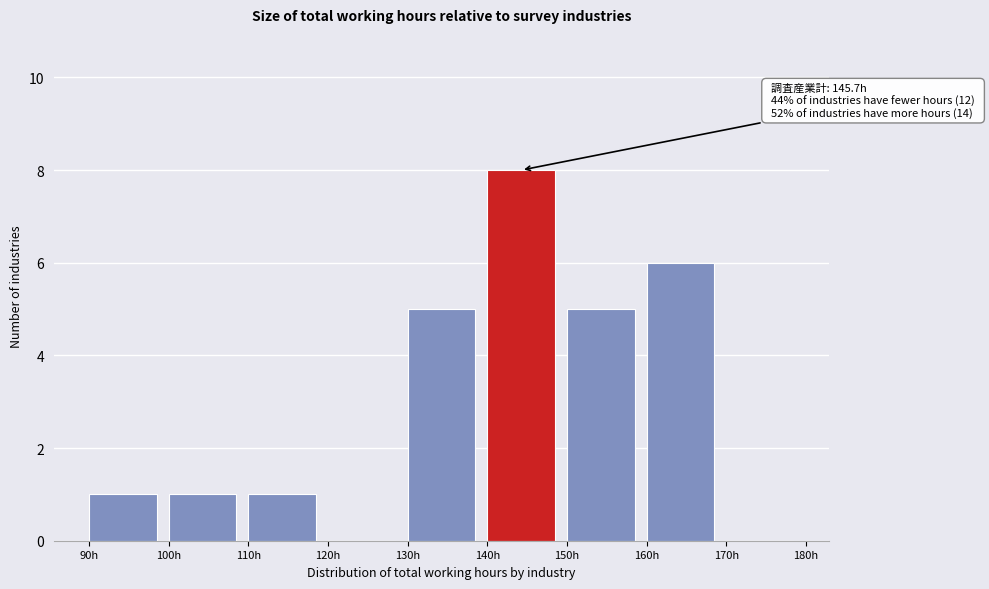

Over which range of the x-axis is the bar tallest?

140 to 150